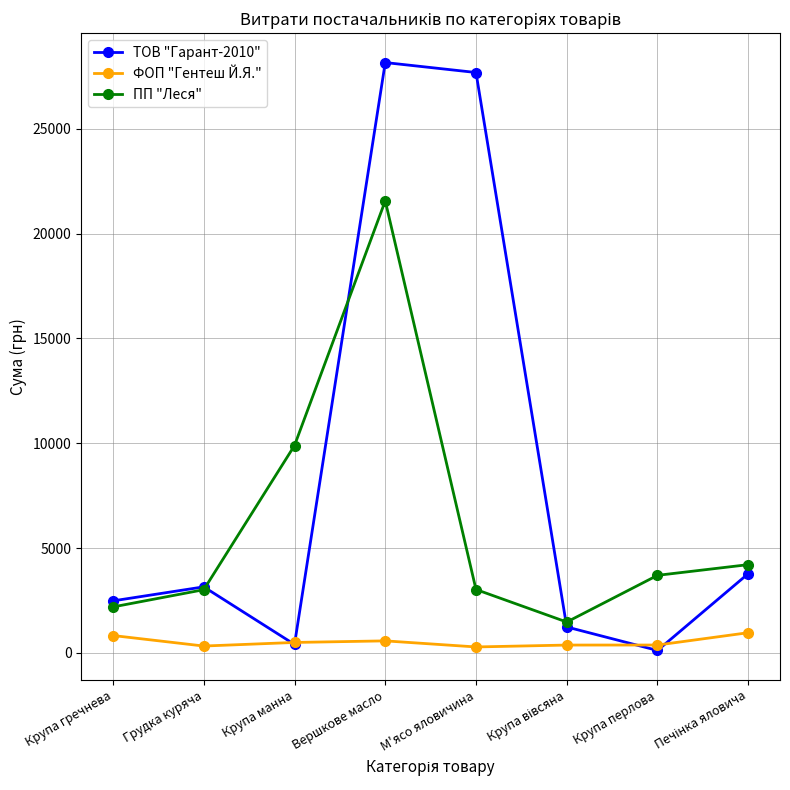

The value of ТОВ "Гарант-2010" at Крупа манна is 399.8. True or false?

True